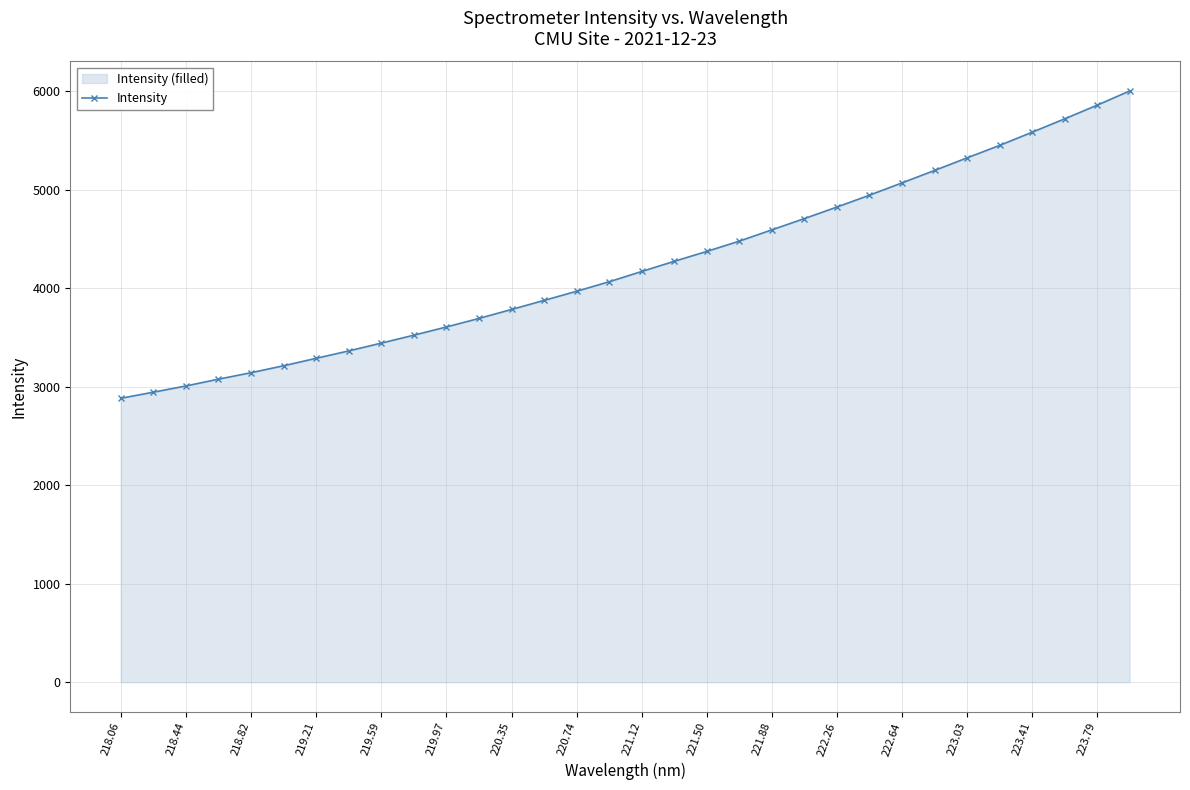

Is it true that the value at 222.26 is 6582.4?

False